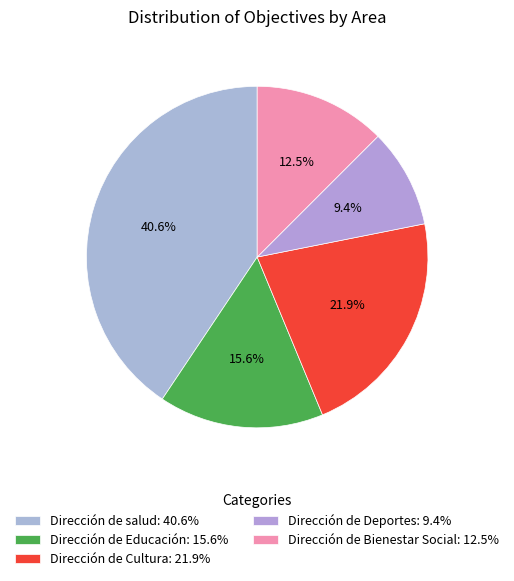

Rank the categories by value from lowest to highest.

Dirección de Deportes, Dirección de Bienestar Social, Dirección de Educación, Dirección de Cultura, Dirección de salud